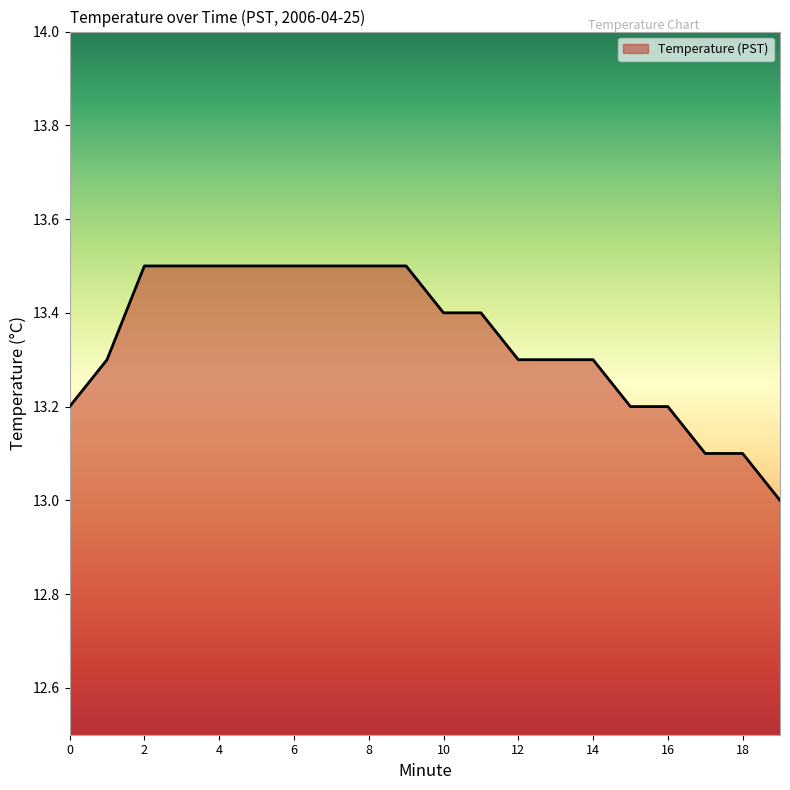

How many lines are shown in the chart?

1